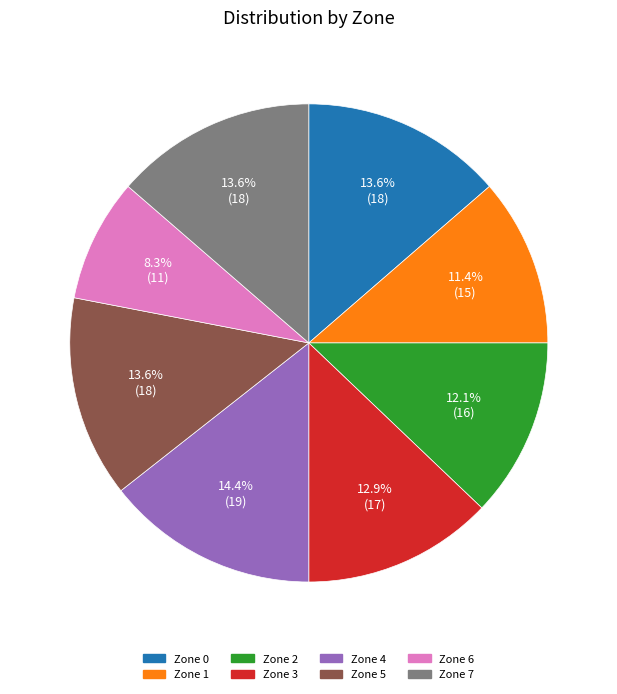

Is there a majority slice in this chart?

No